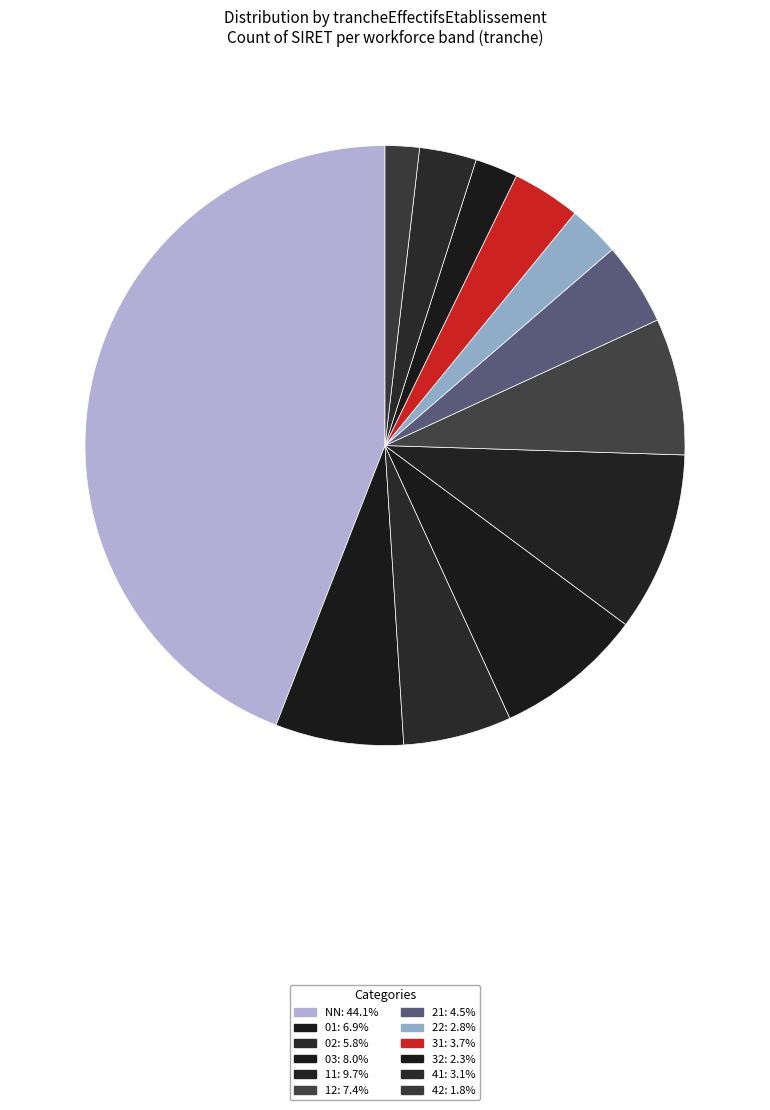

How many slices are in this pie chart?

12